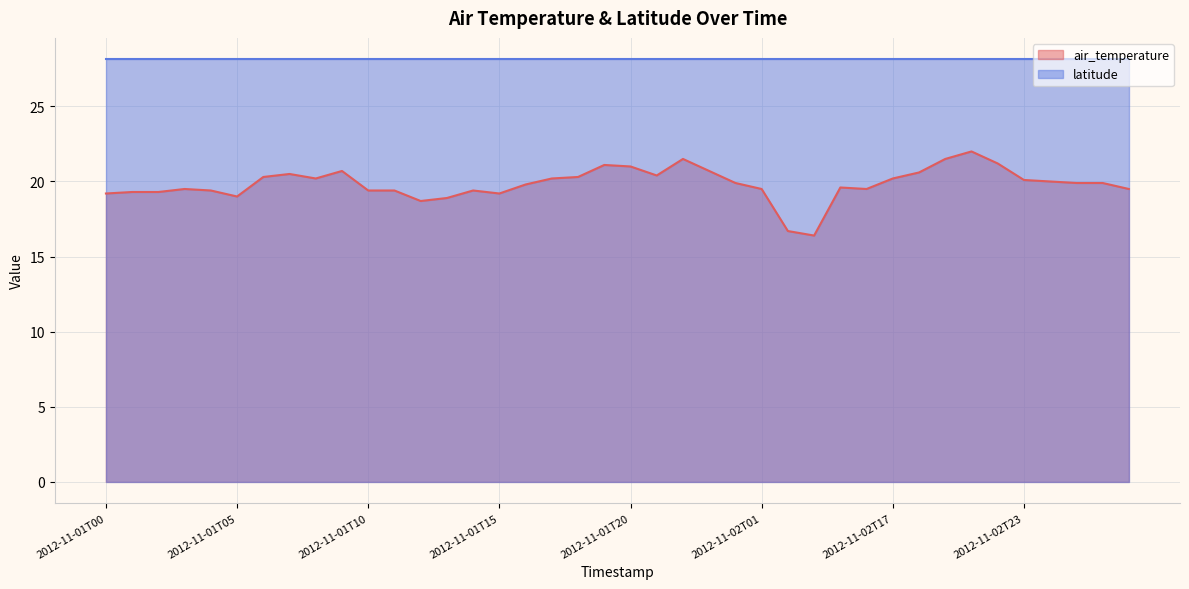

What is the value of the 16th point from the left?

19.2